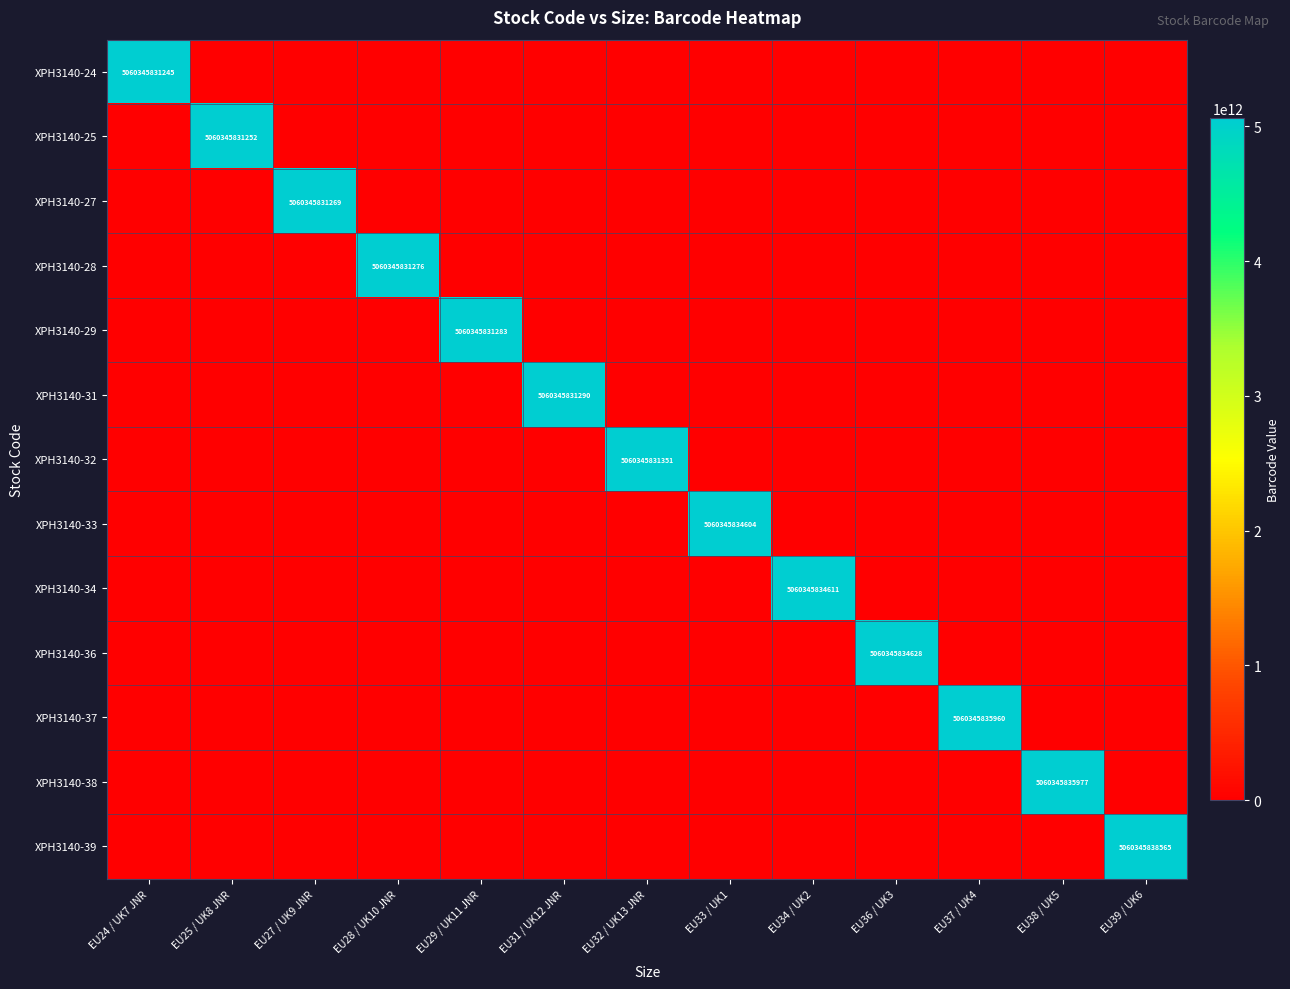

Rank the series by their maximum value, from lowest to highest.

XPH3140-24, XPH3140-25, XPH3140-27, XPH3140-28, XPH3140-29, XPH3140-31, XPH3140-32, XPH3140-33, XPH3140-34, XPH3140-36, XPH3140-37, XPH3140-38, XPH3140-39